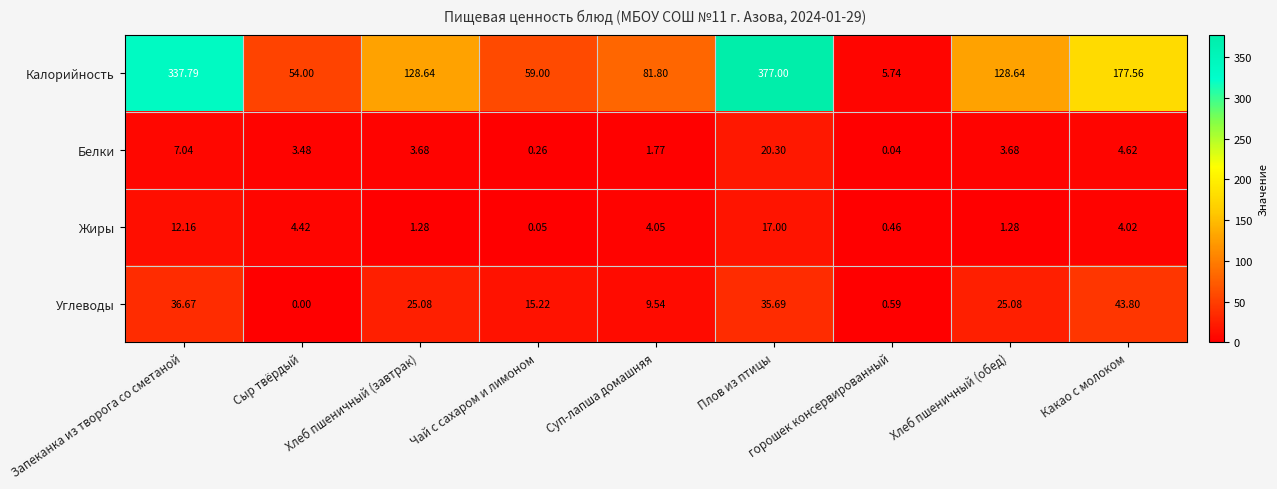

Rank the series at Хлеб пшеничный (завтрак) from lowest to highest value.

Жиры, Белки, Углеводы, Калорийность